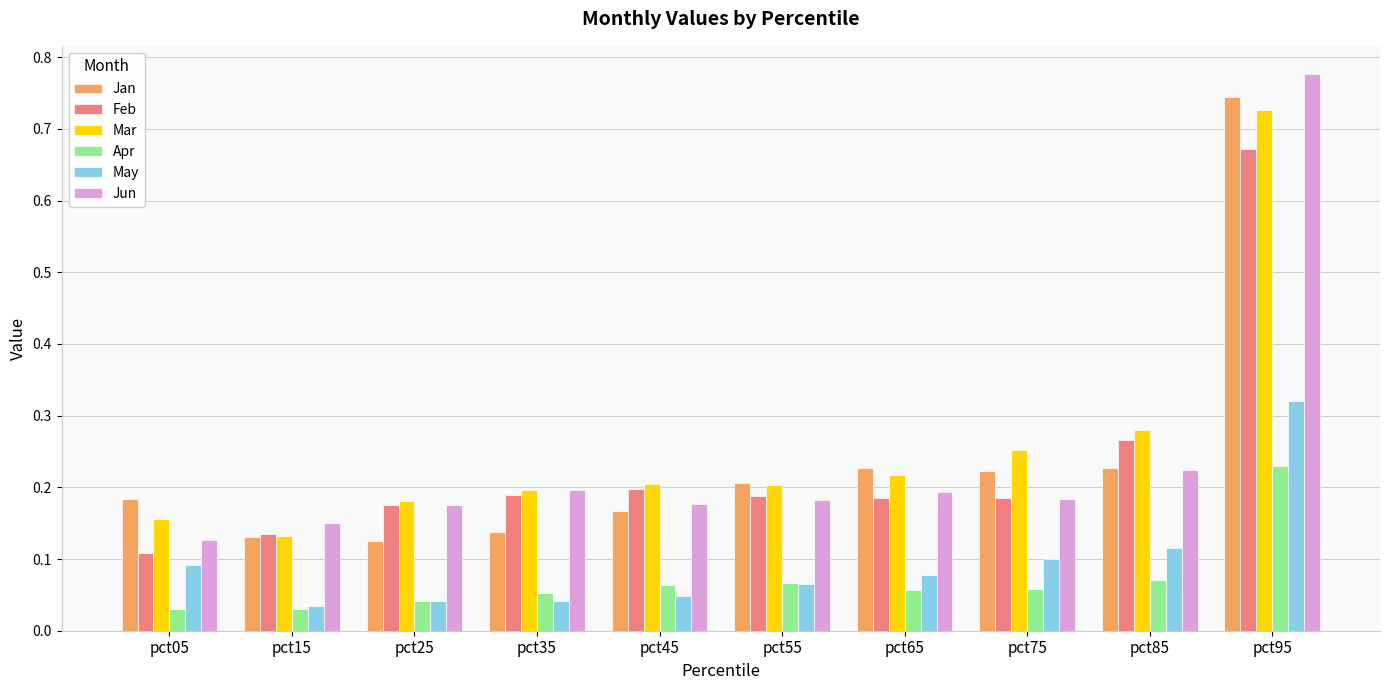

True or false: May has a value of 0.1 at pct95.

False